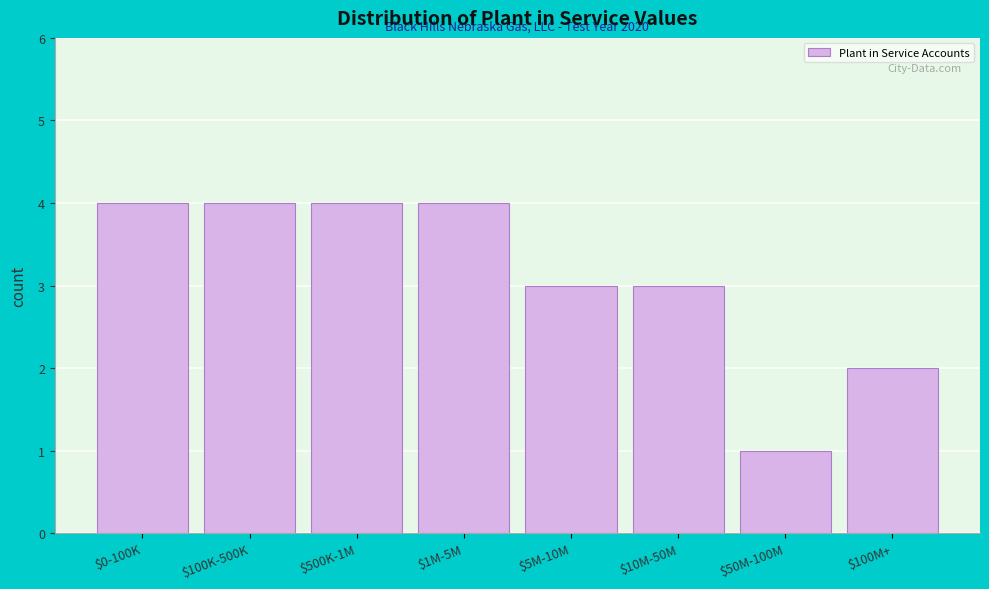

Reading left to right, extract all data points from this chart.

4	4	4	4	3	3	1	2